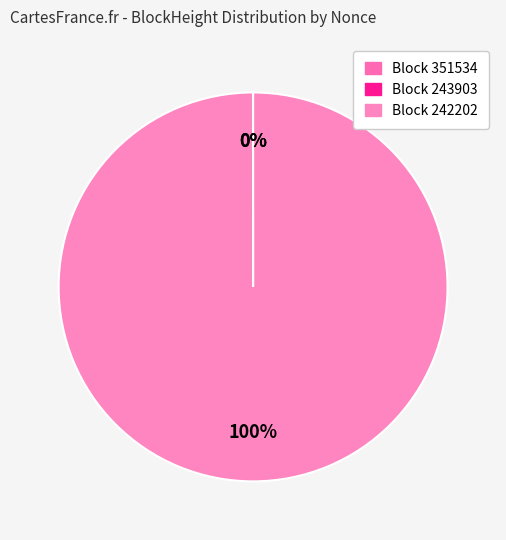

What is the largest slice in the pie chart?

242202